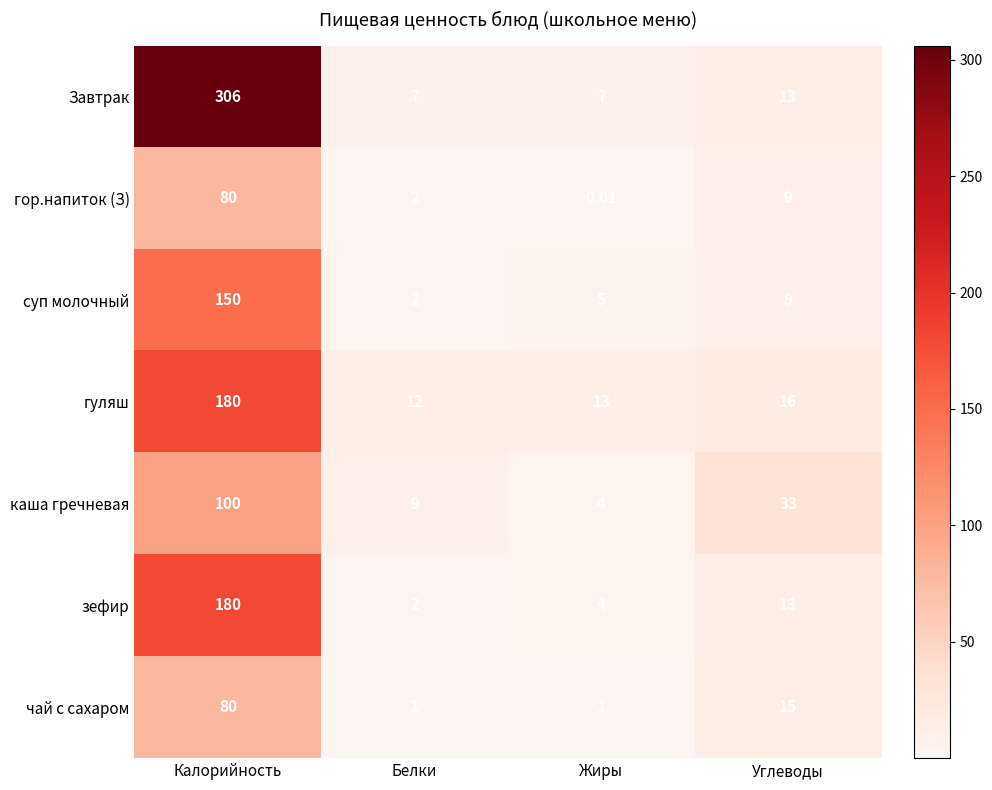

Which series has the widest spread of values?

Завтрак